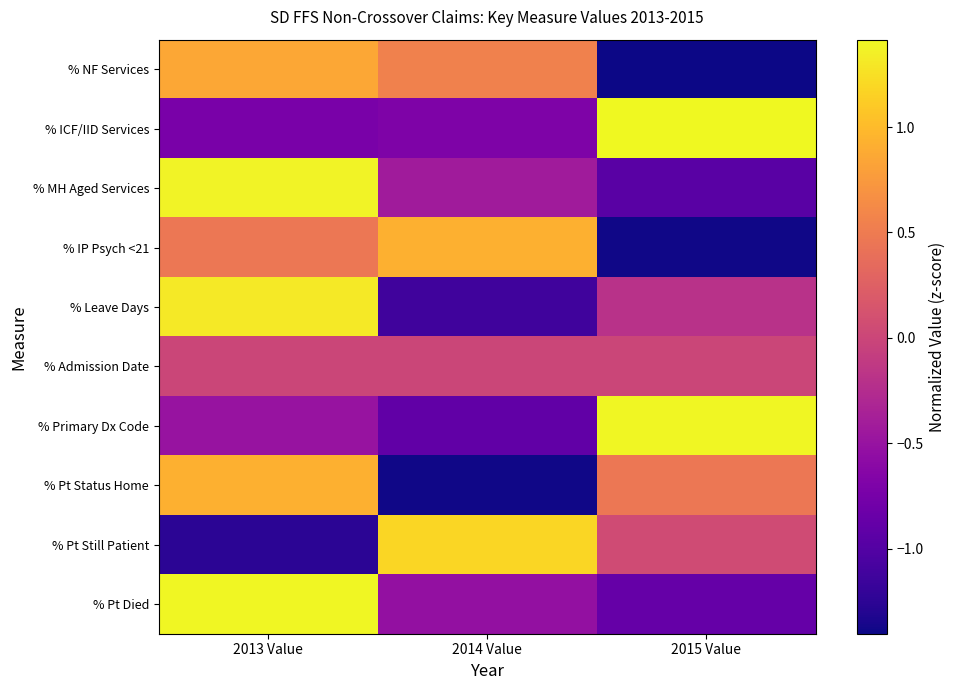

What is the smallest value displayed?

-1.4